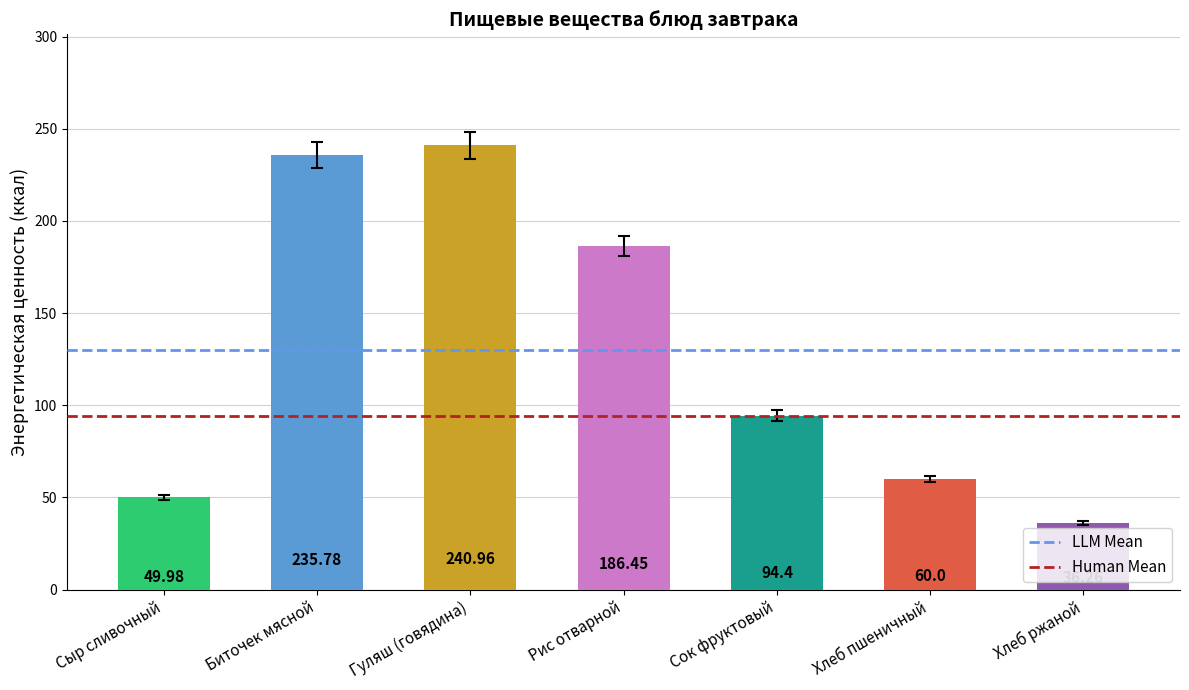

What is the change in value from Сыр сливочный to Хлеб ржаной?

-13.7